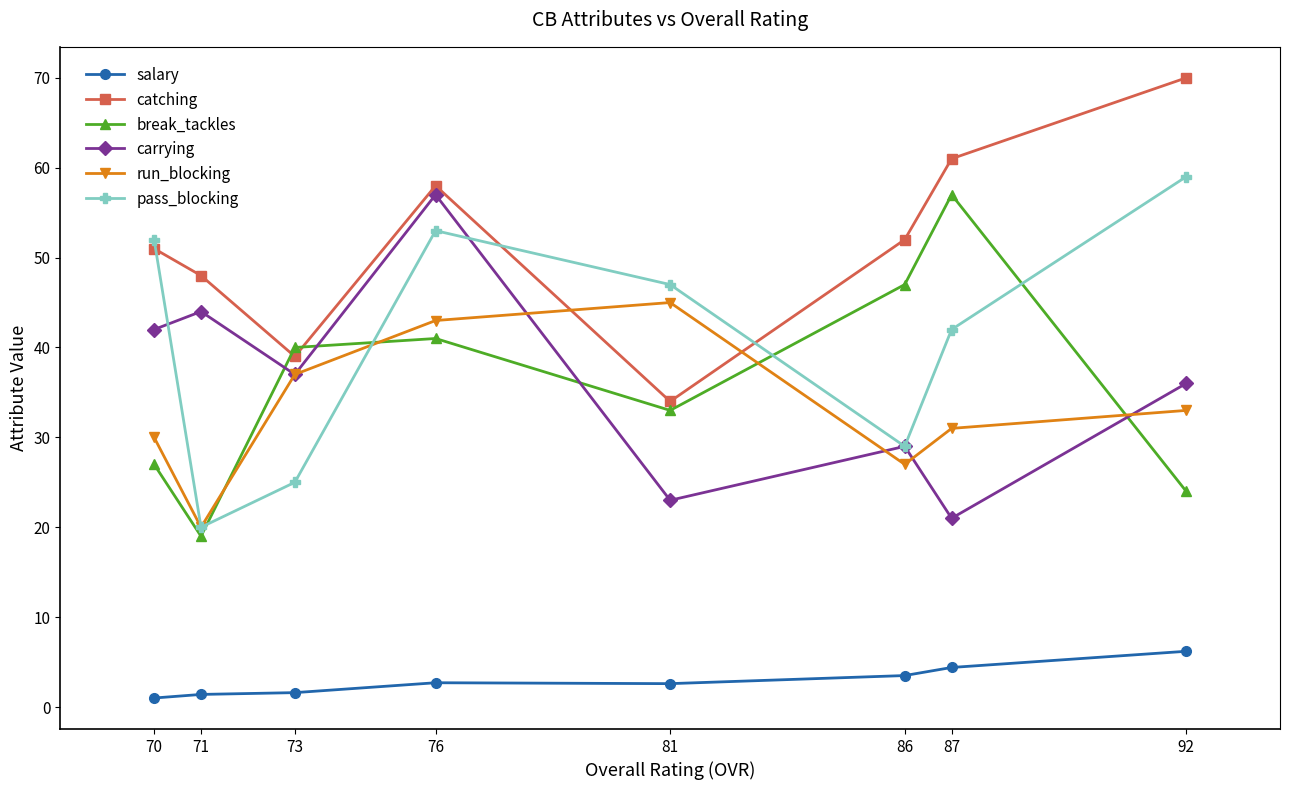

At how many categories does at least one series exceed 17?

8